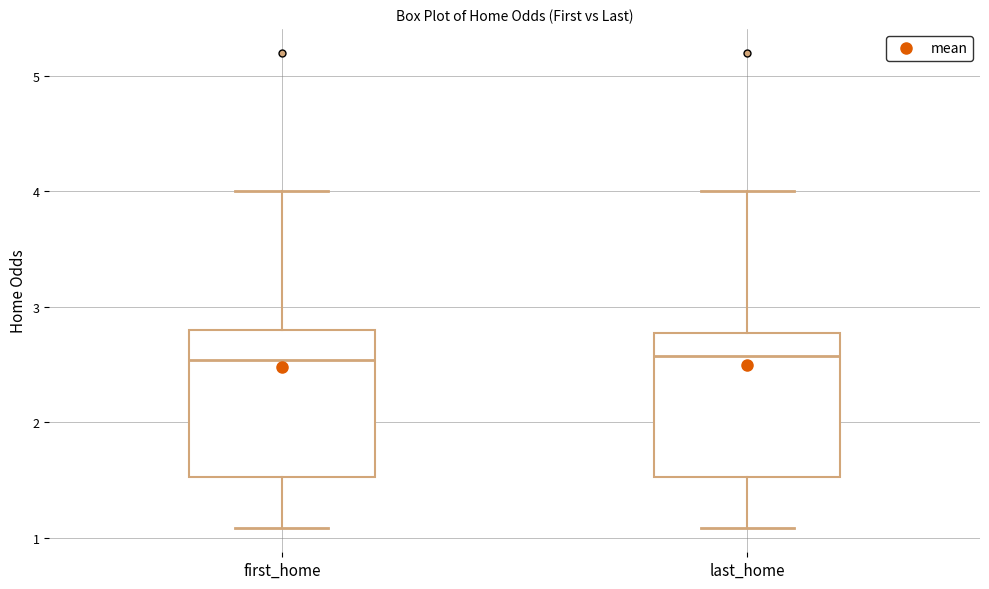

Where does the lower whisker of the box for last_home end on the y-axis? The values are not printed on the chart, so give them approximately, as read against the axis.

1.1